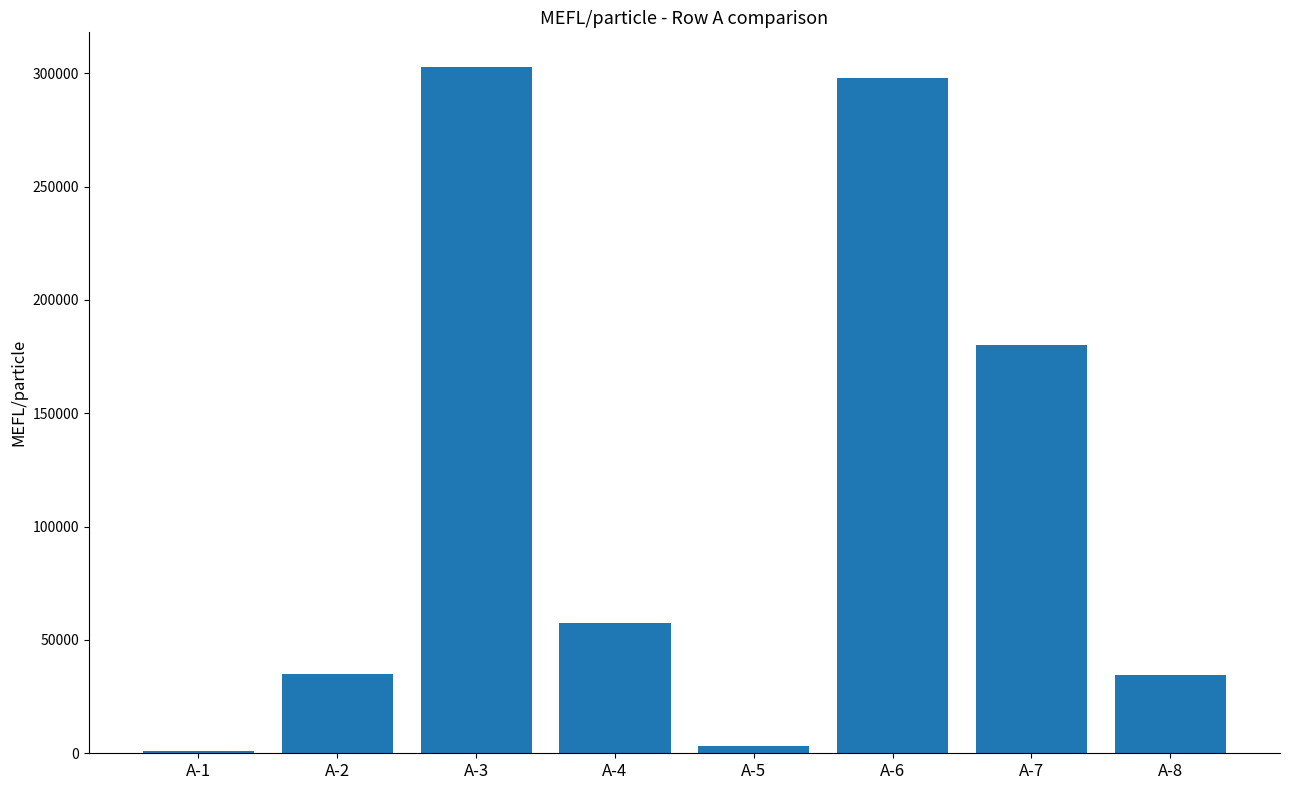

Are the bars grouped side by side (vs. stacked)?

No